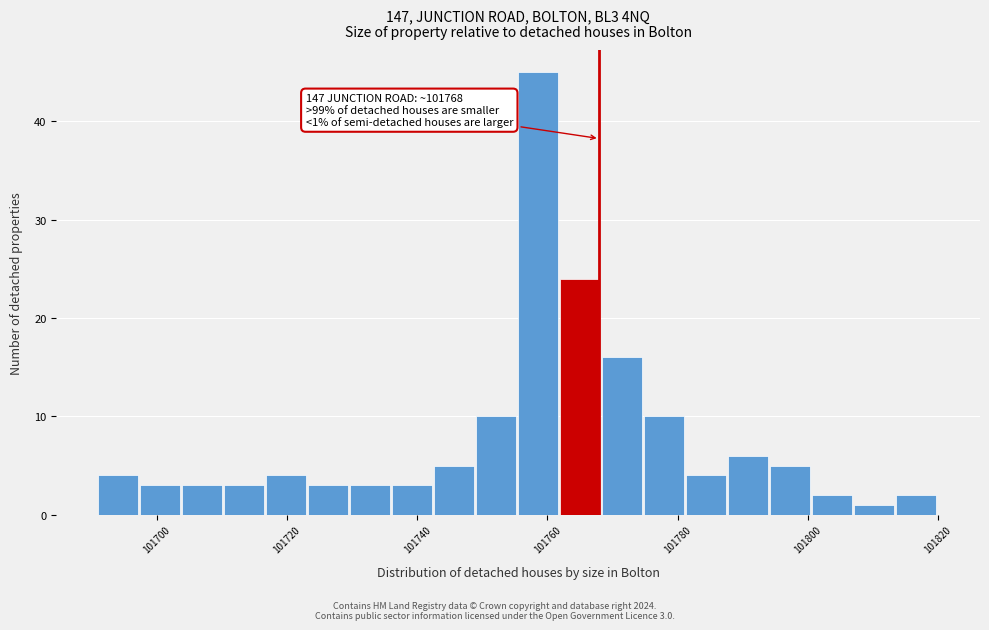

Around what value on the x-axis is the tallest bar? Give the approximate position of its centre, as read against the axis.

101758